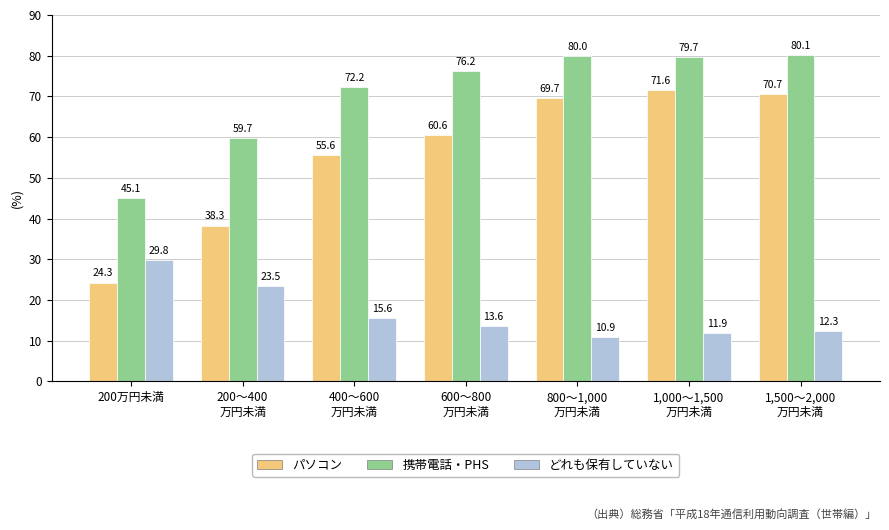

How many groups of bars are there?

7